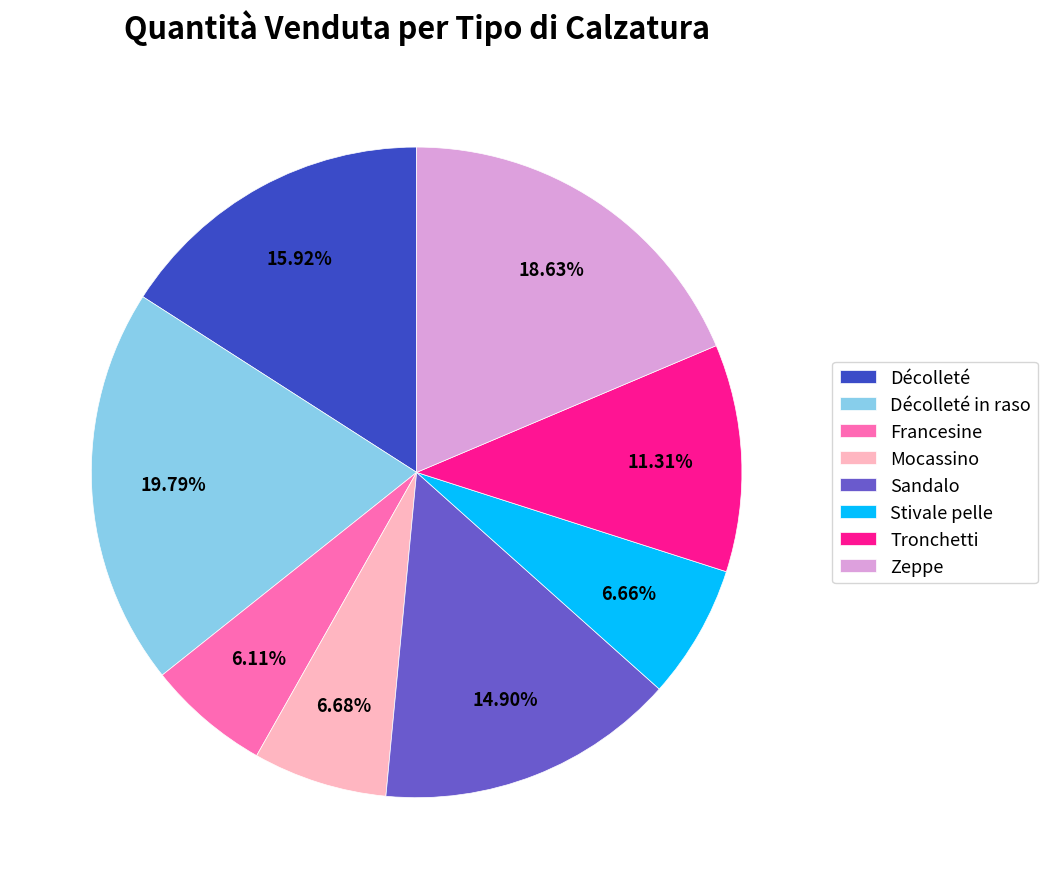

Is it true that Stivale pelle is 14% of the pie?

False